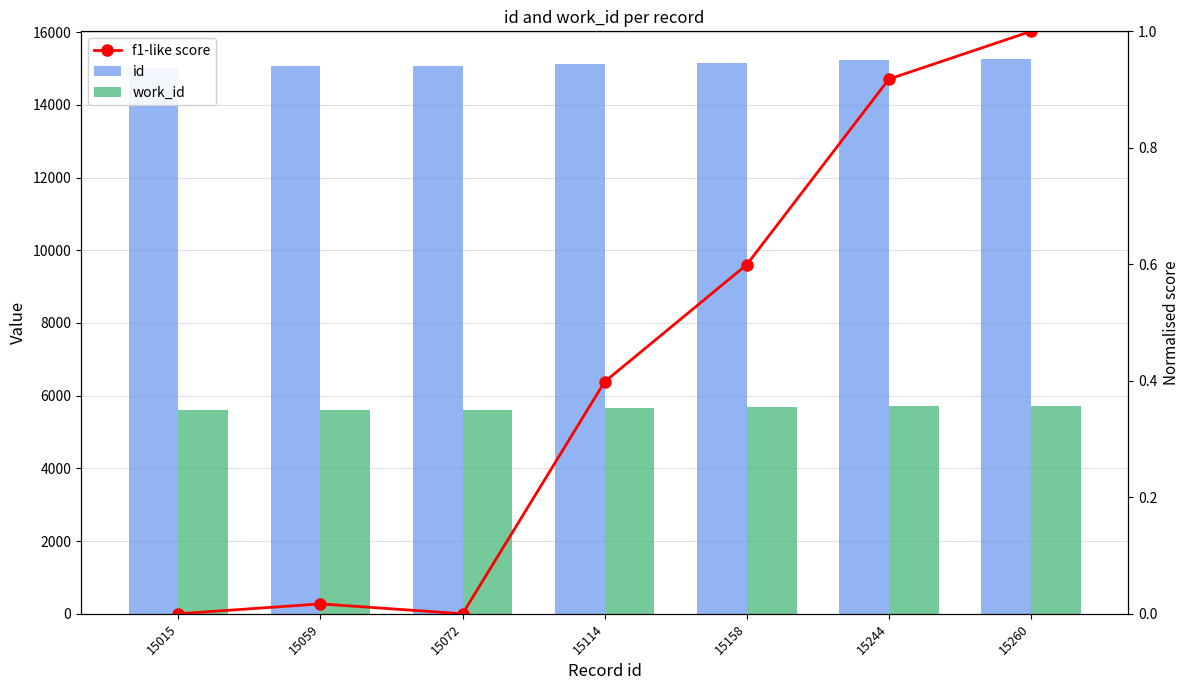

How many values in f1-like score are above zero?

5